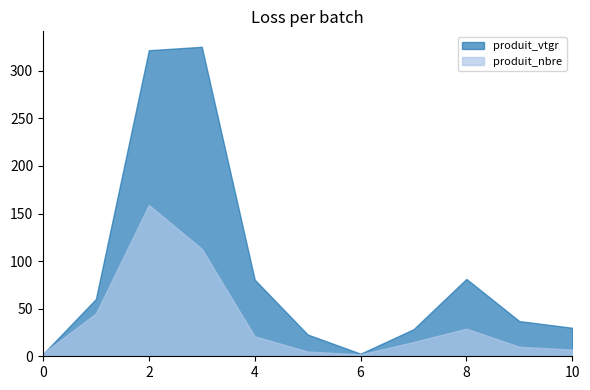

Between which two adjacent categories do produit_vtgr and produit_nbre first intersect?

0 and 1